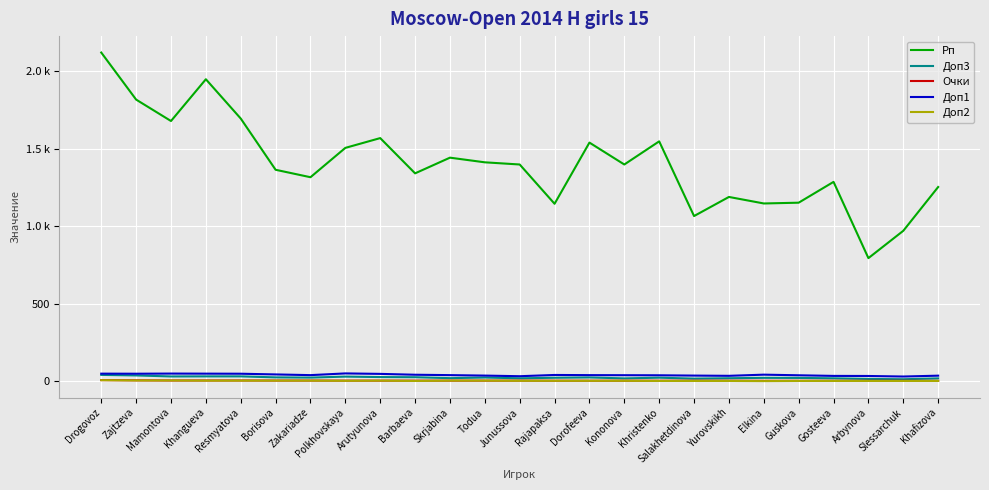

What are all the series names shown in the legend?

Рп, Доп3, Очки, Доп1, Доп2